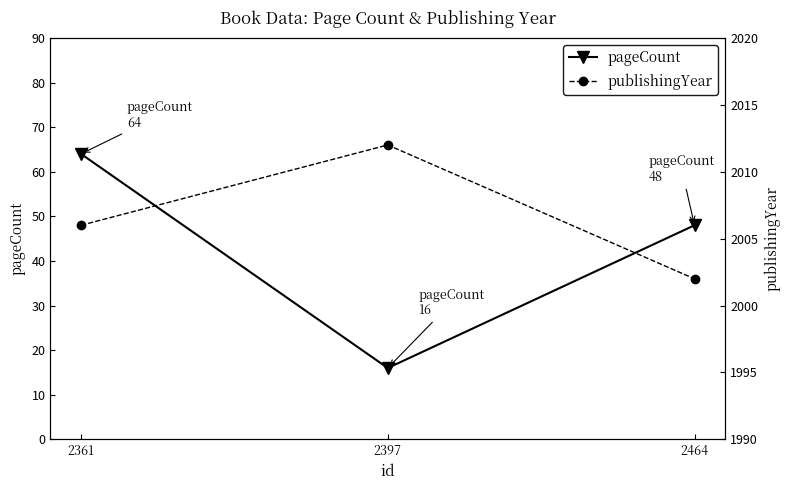

How many data points in pageCount are above 48?

1